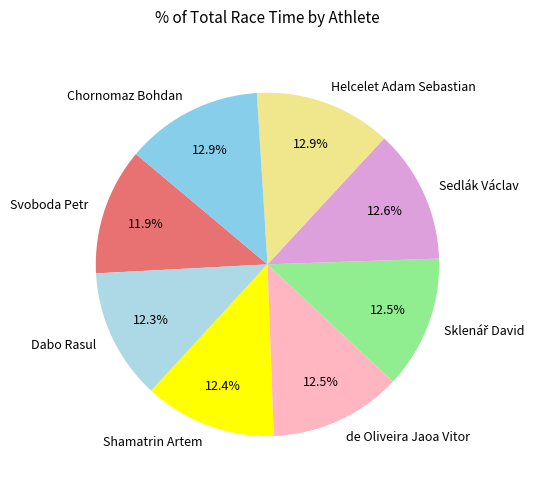

Is the sum of Shamatrin Artem and Sedlák Václav greater than half?

No